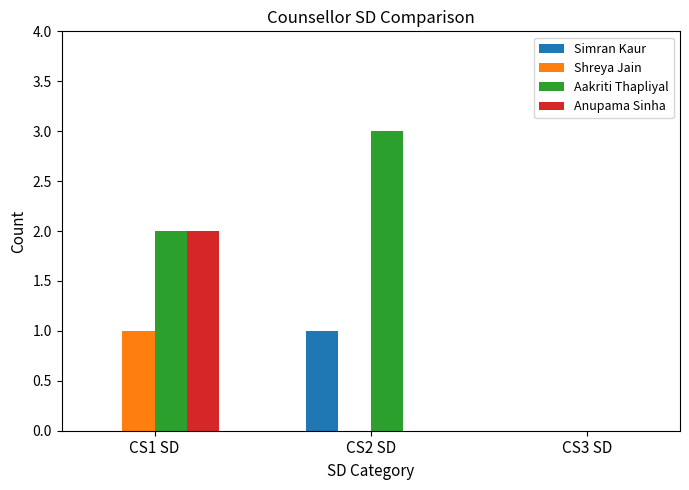

The value of Shreya Jain at CS2 SD is 0. True or false?

True